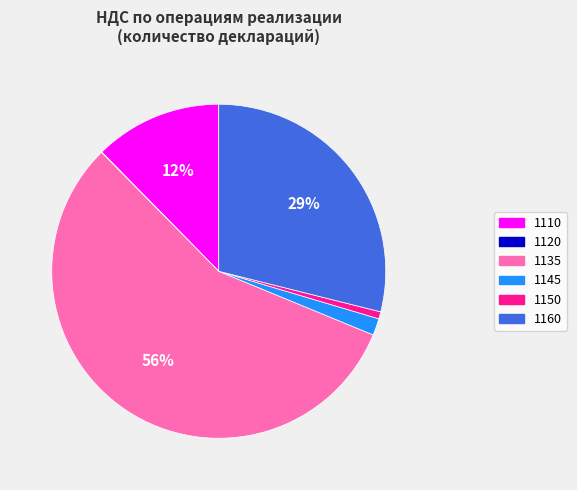

Is it true that 1150 is 1% of the pie?

True